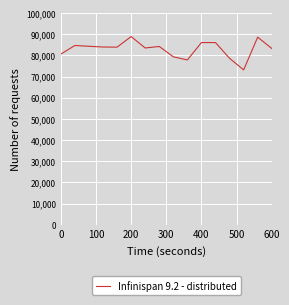

Is this an area chart (filled region under the line)?

No